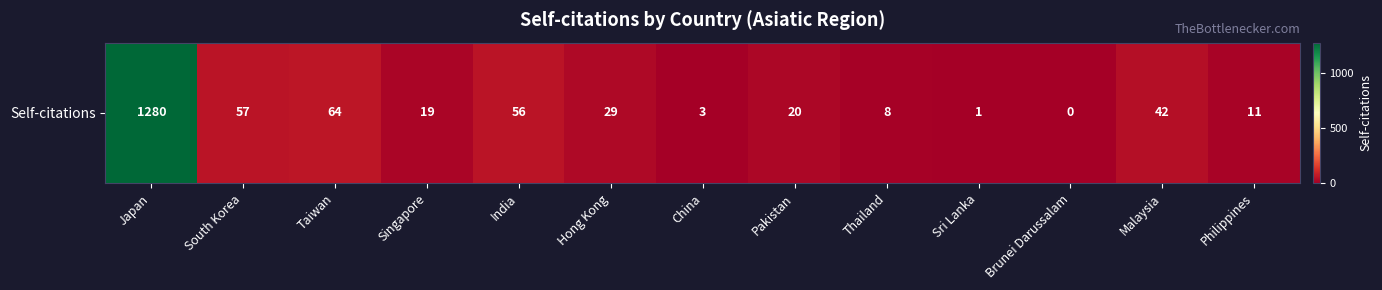

At which label is the value closest to 640?

Taiwan